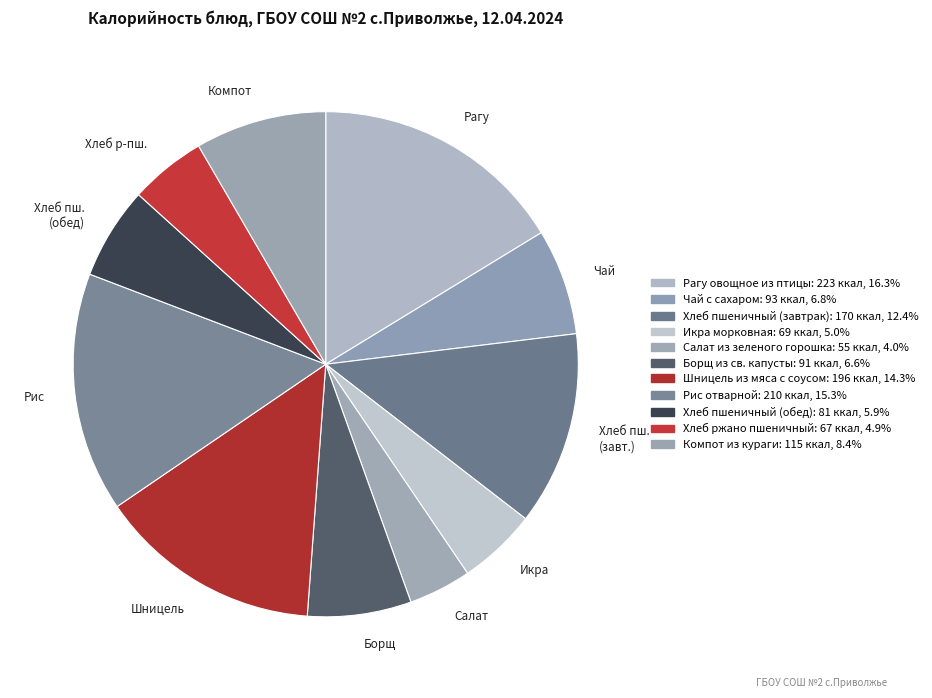

Which category has the biggest portion of the pie?

Рагу